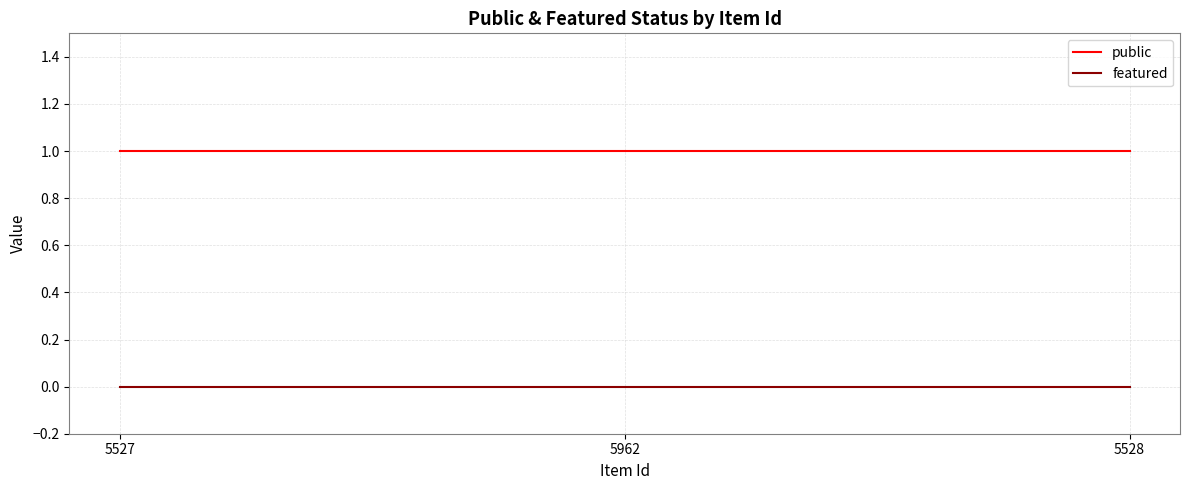

Is the value of public at 5527 greater than the value of featured at 5962?

Yes